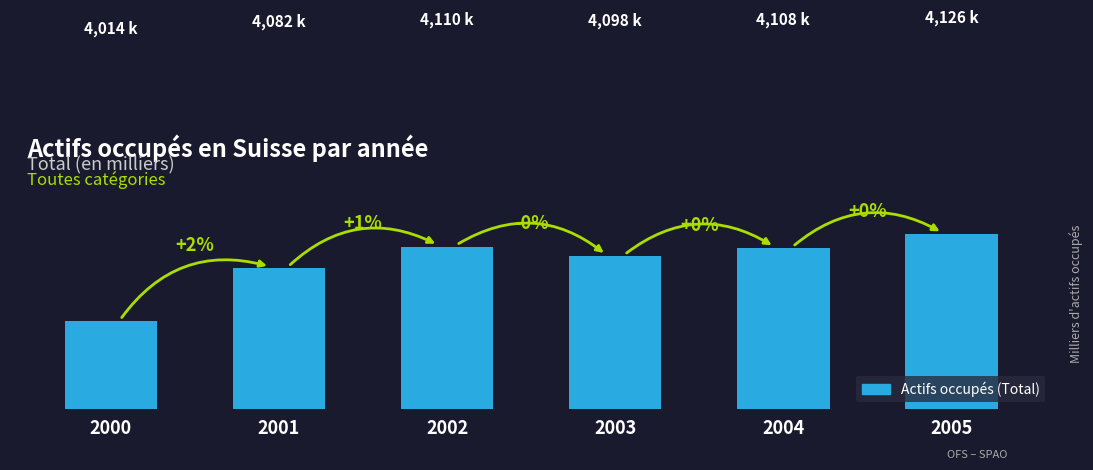

Does the chart contain any negative values?

No